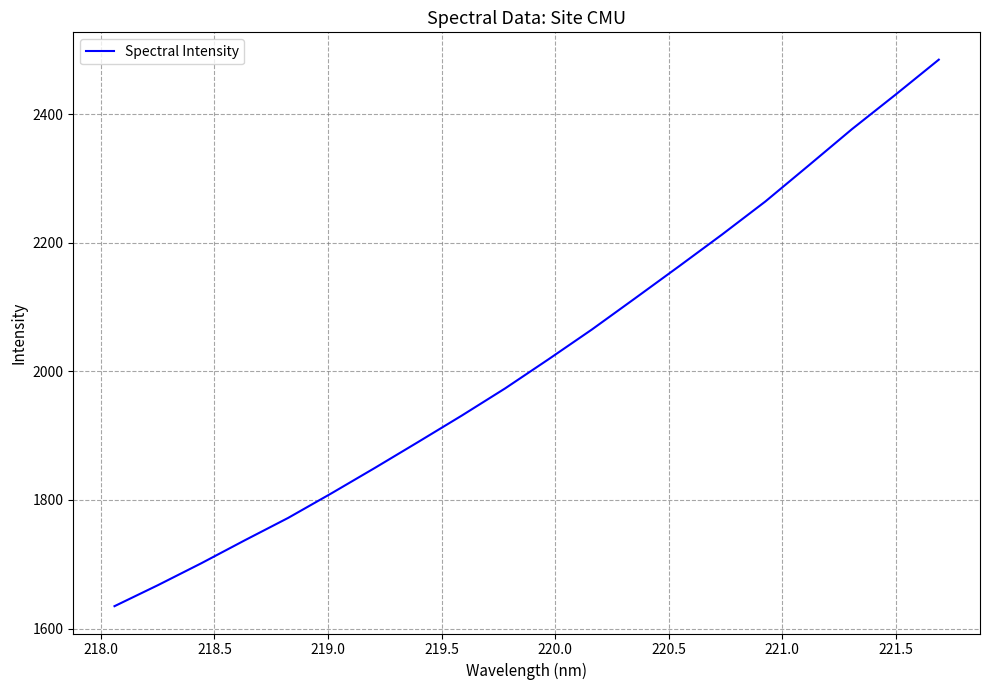

What is the greatest value displayed?

2484.8